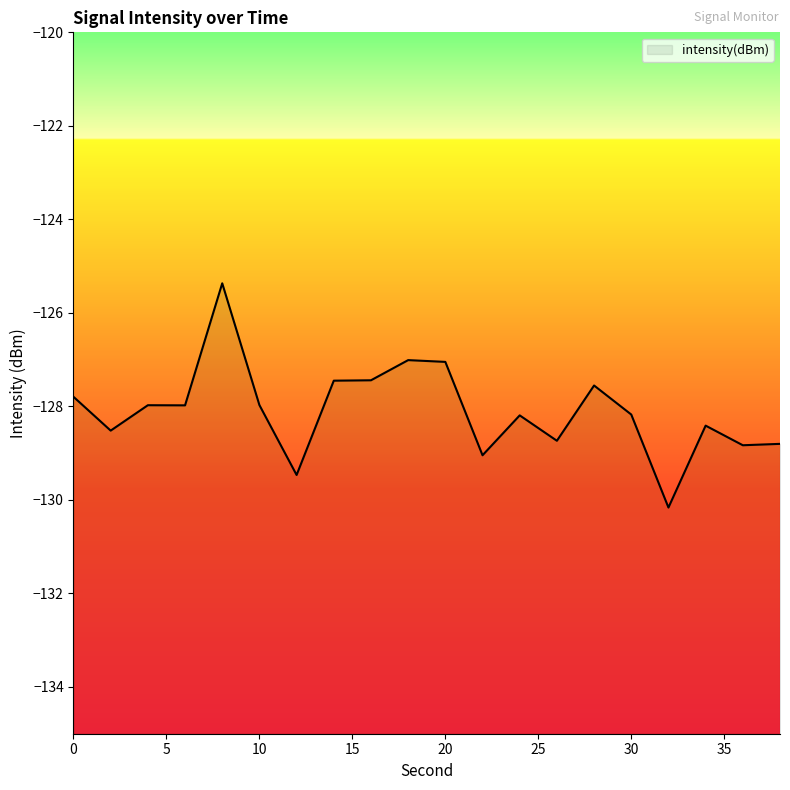

What is the difference between the values at 28 and 14?

0.1